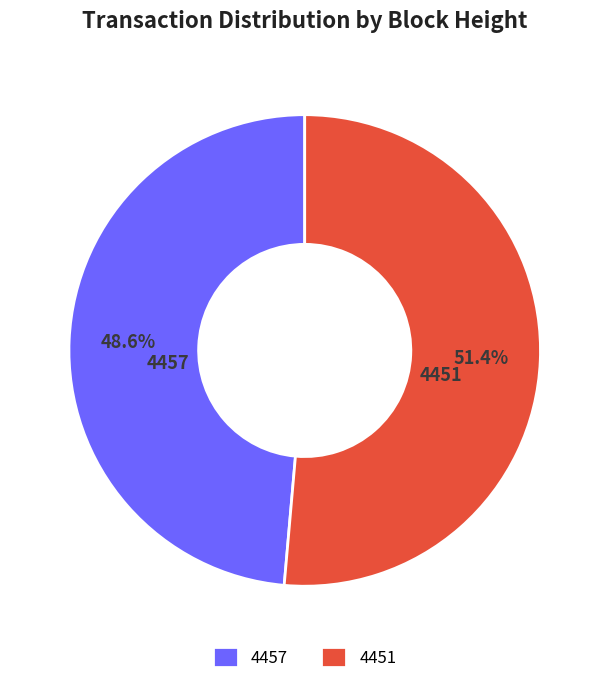

To the nearest percent, what is the difference between the largest and smallest slice percentages?

3%